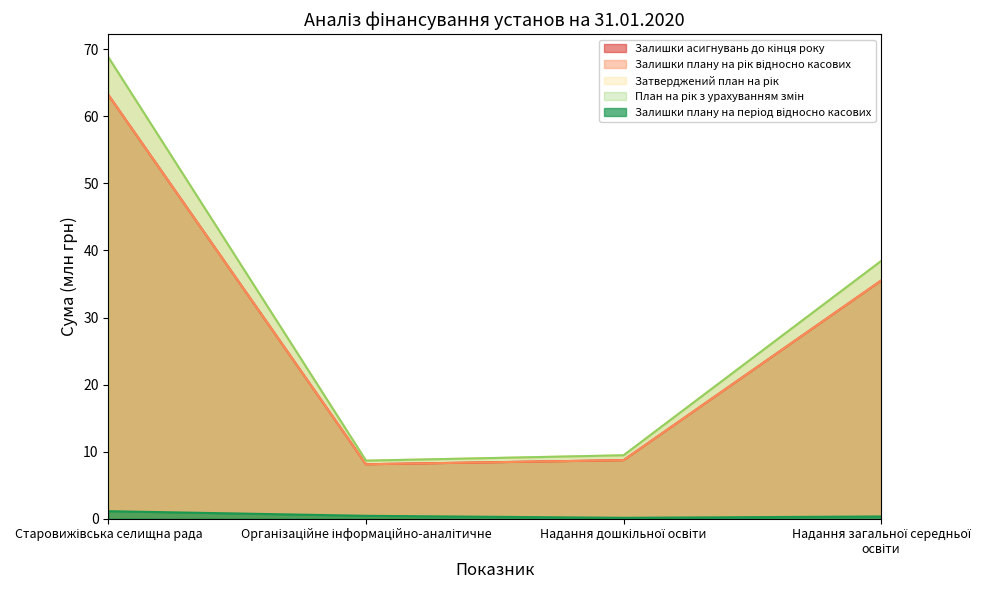

How many lines are shown in the chart?

5